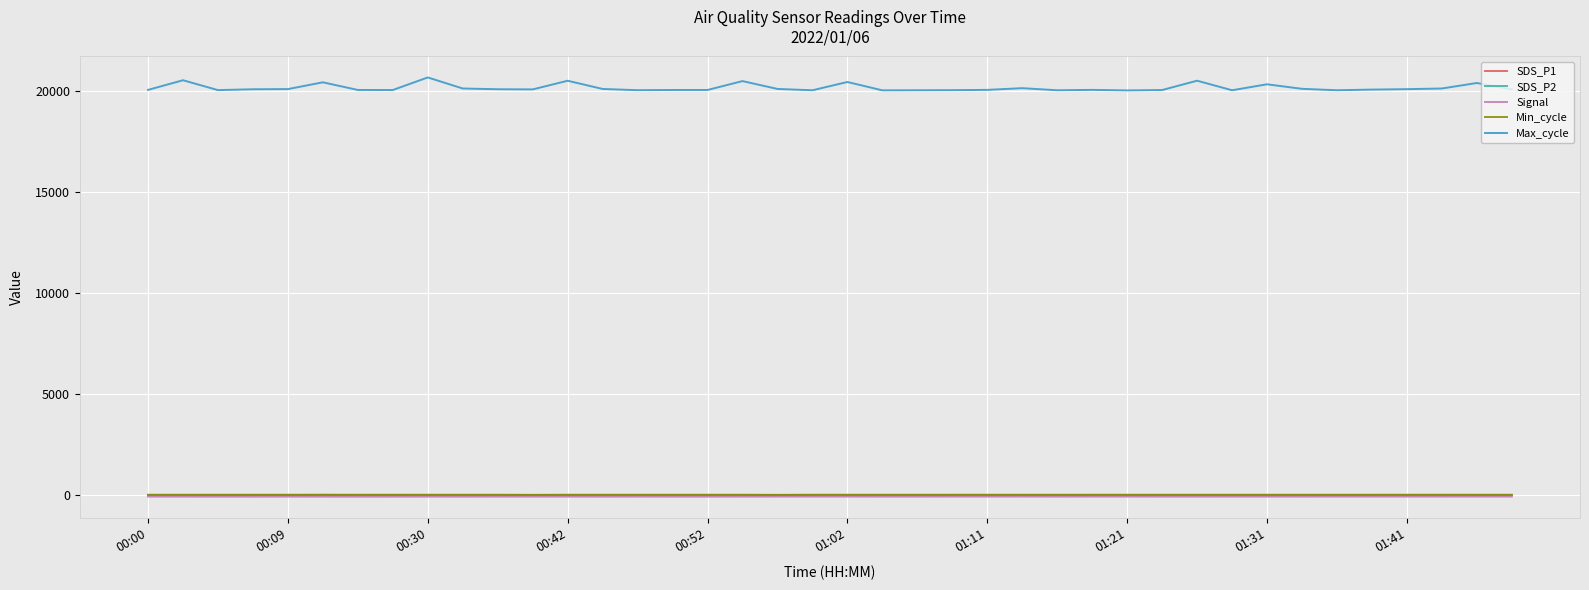

Which series has the largest total across all categories?

Max_cycle